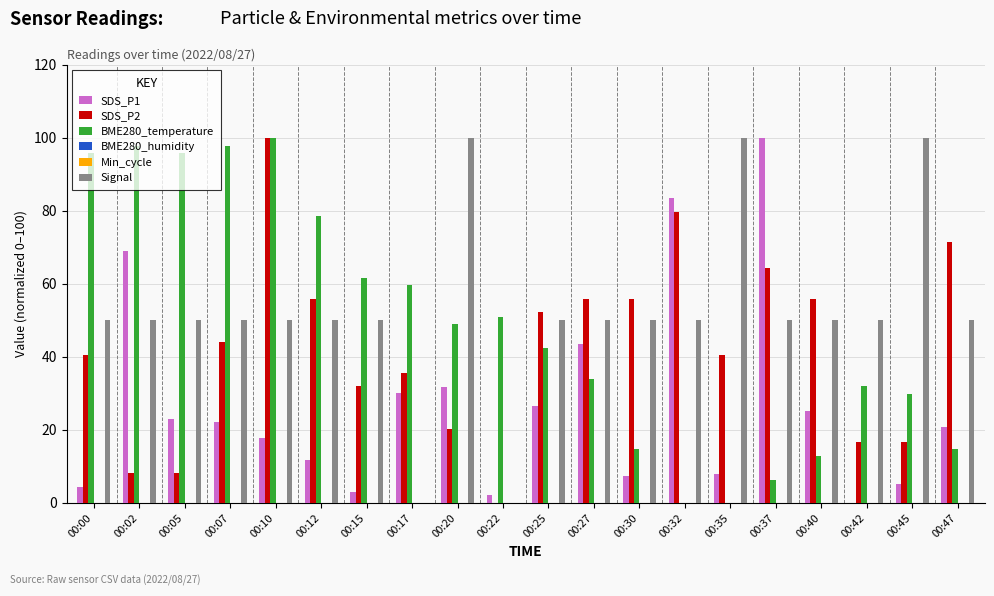

Which series has the largest total across all categories?

Signal